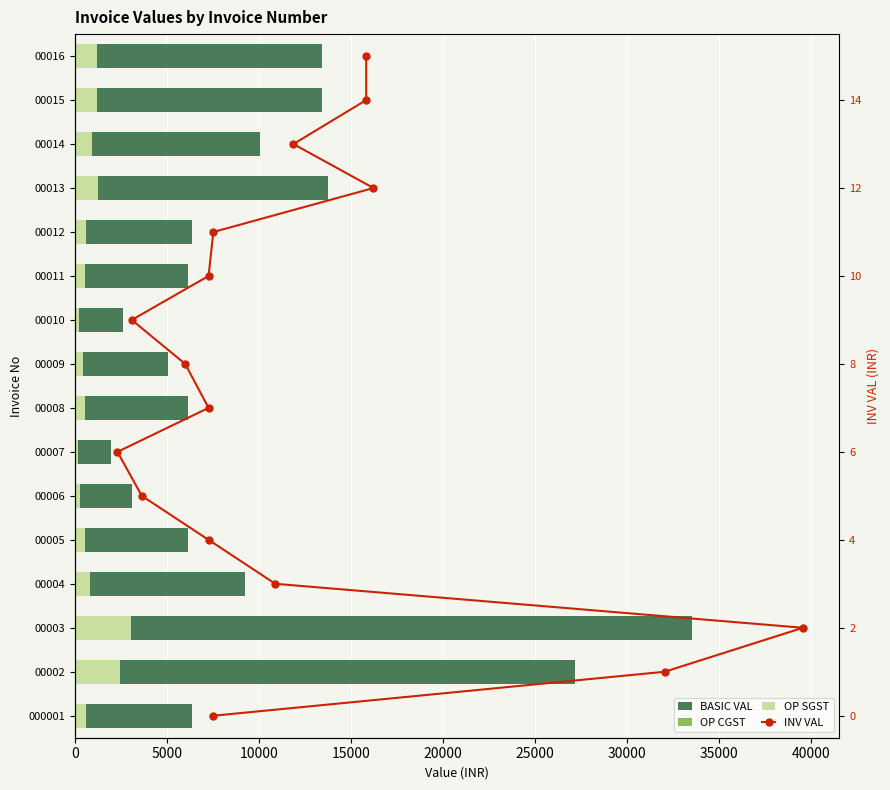

What is the sum of the OP SGST values at 00011 and 000001?

1126.8